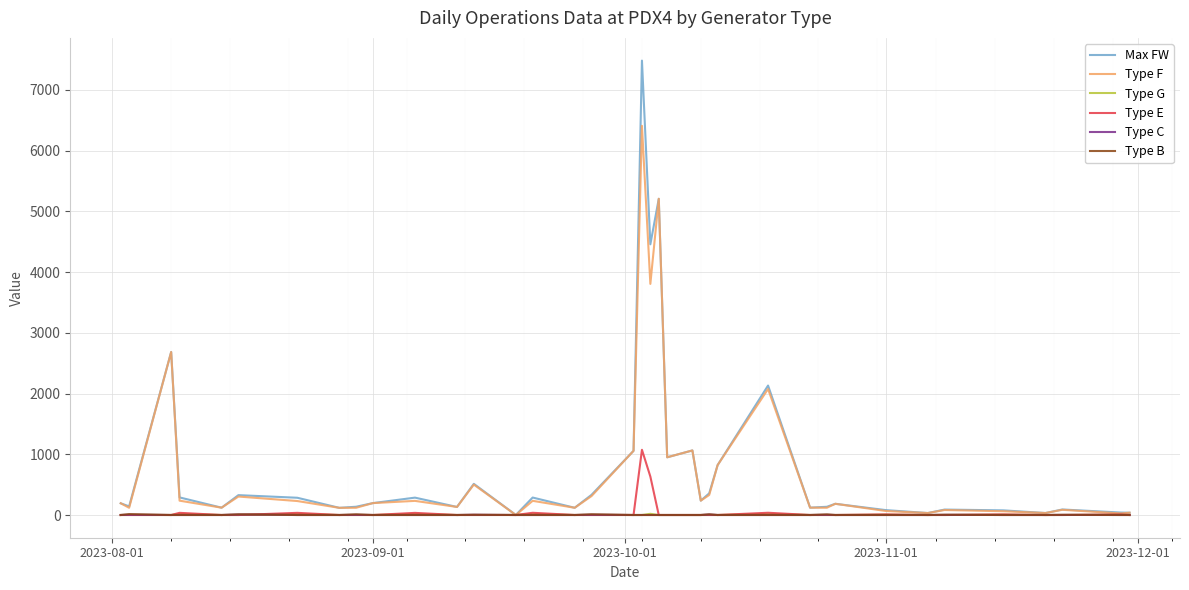

Which series has the widest spread of values?

Max FW